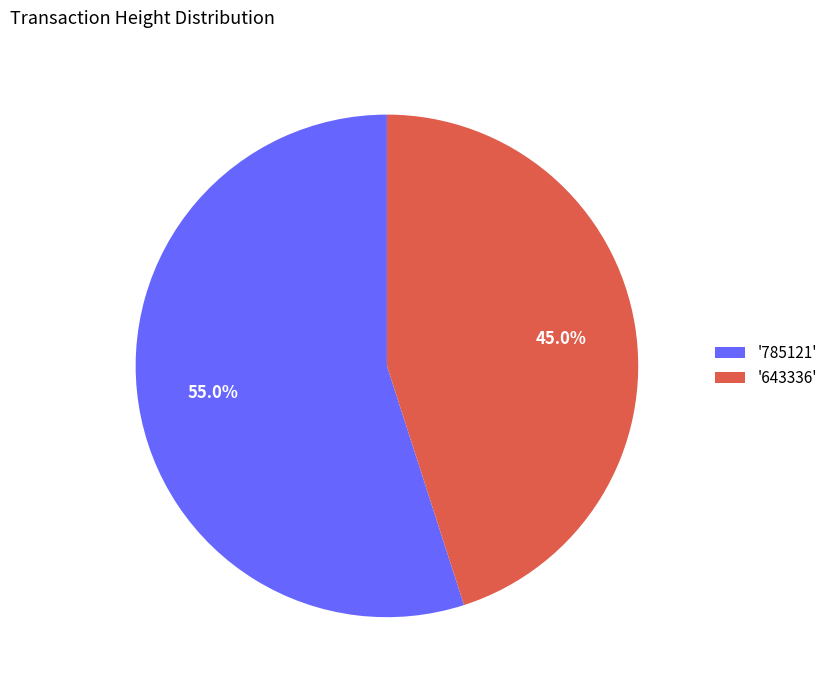

Which slice represents more than half of the pie?

'785121'